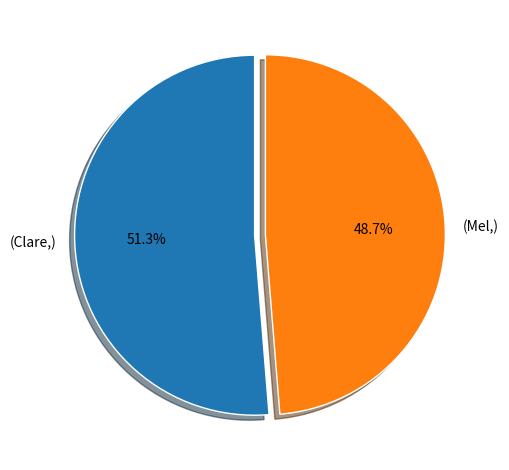

How many segments does this pie chart have?

2